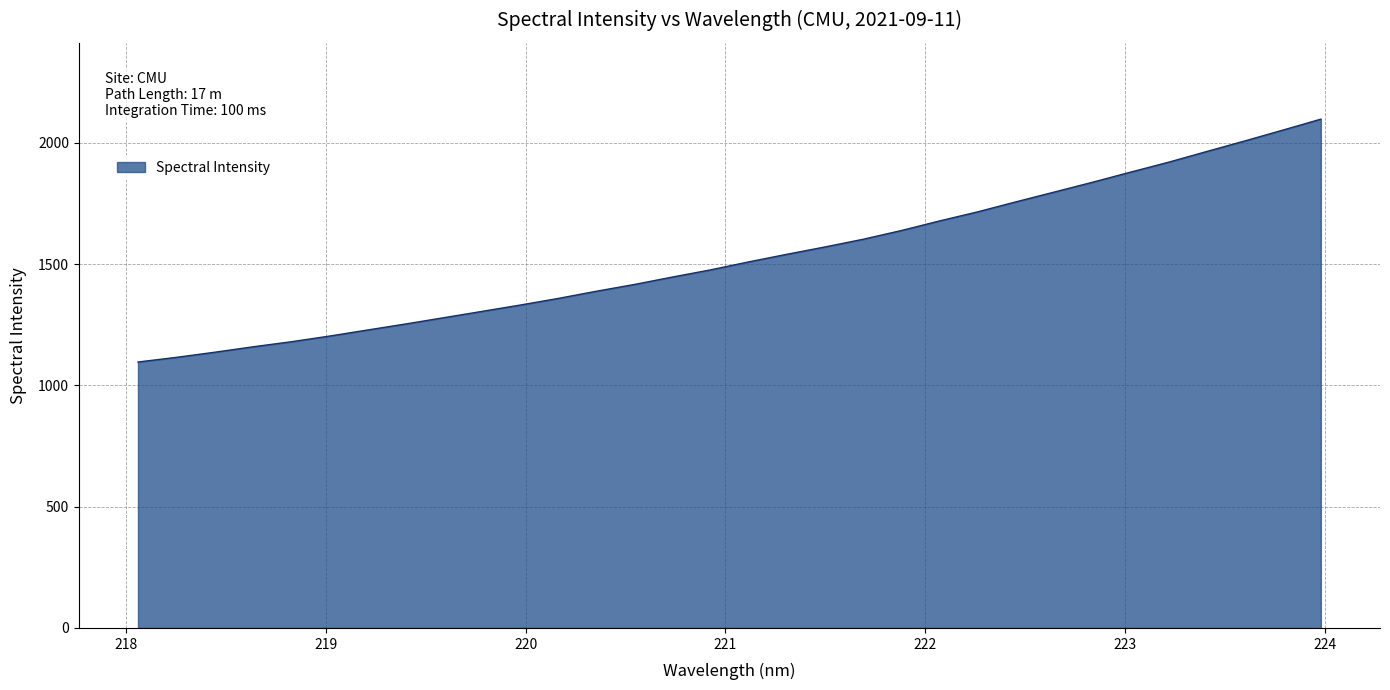

What is the maximum value shown in the chart?

2097.2